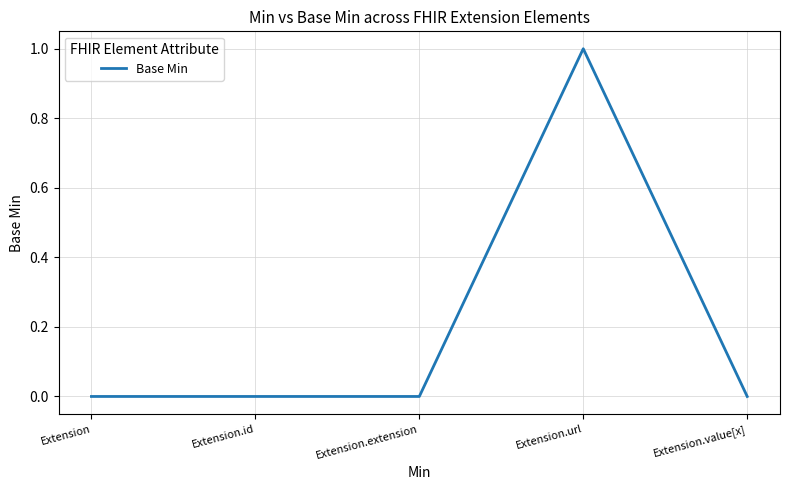

What position from the left is Extension.value[x]?

5